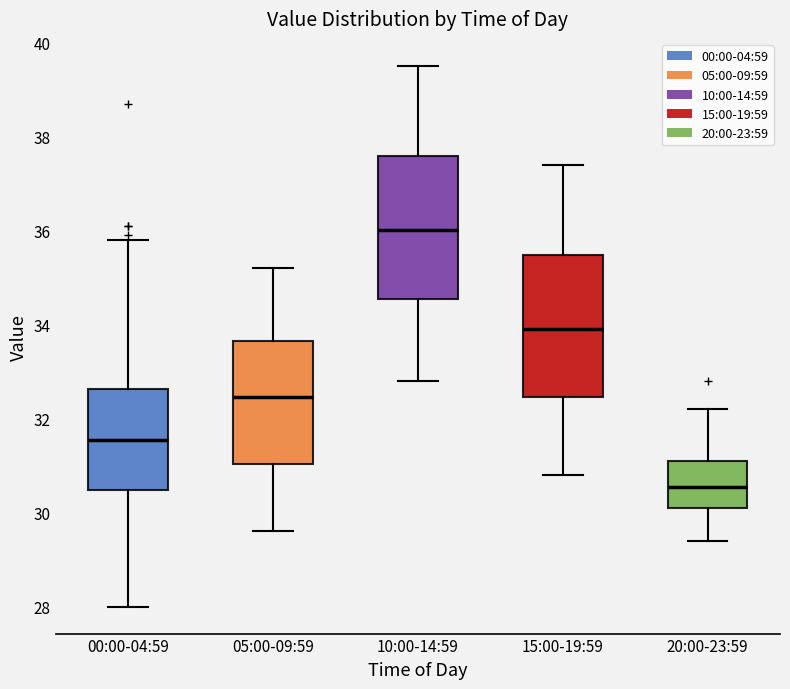

Which box's median line is the highest?

10:00-14:59